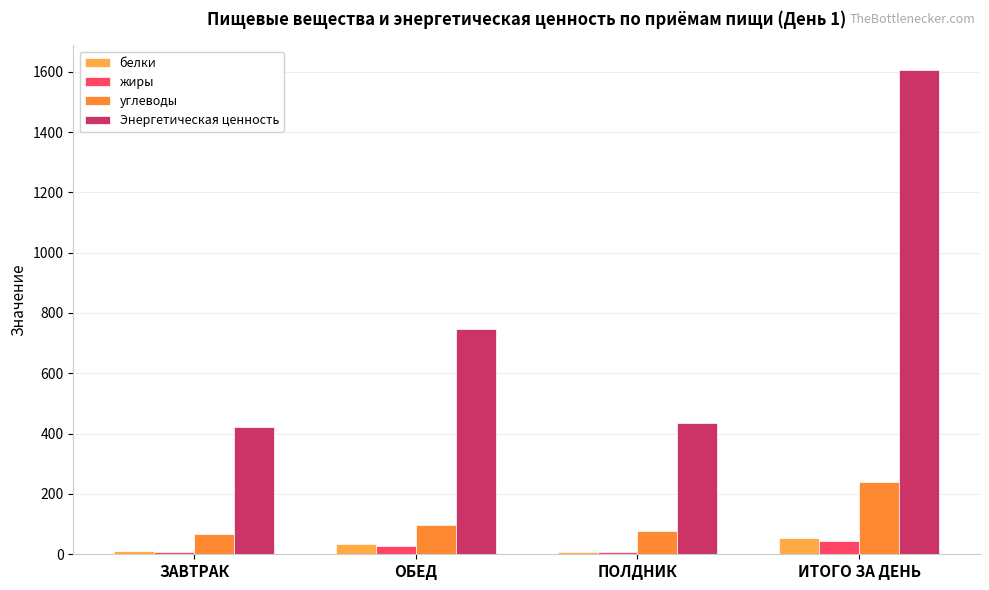

True or false: углеводы has a value of 240.8 at ИТОГО ЗА ДЕНЬ.

True